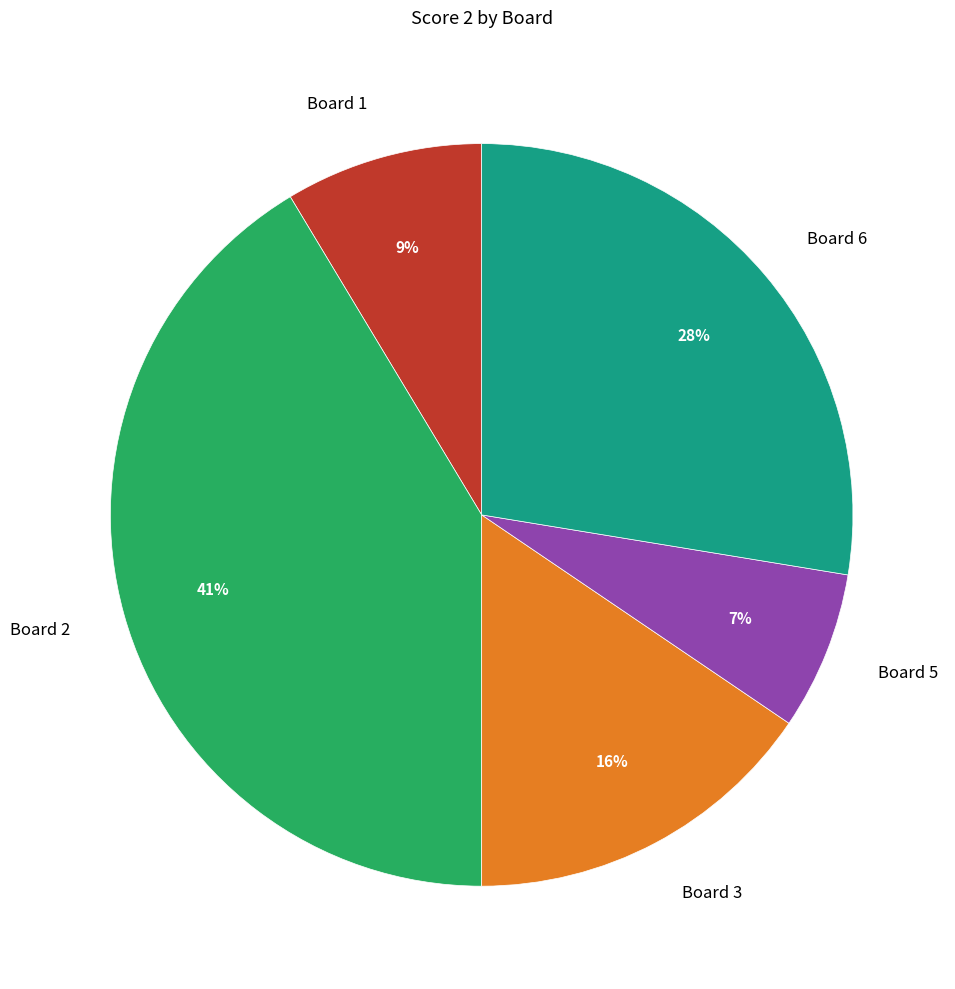

How many slices are in this pie chart?

5